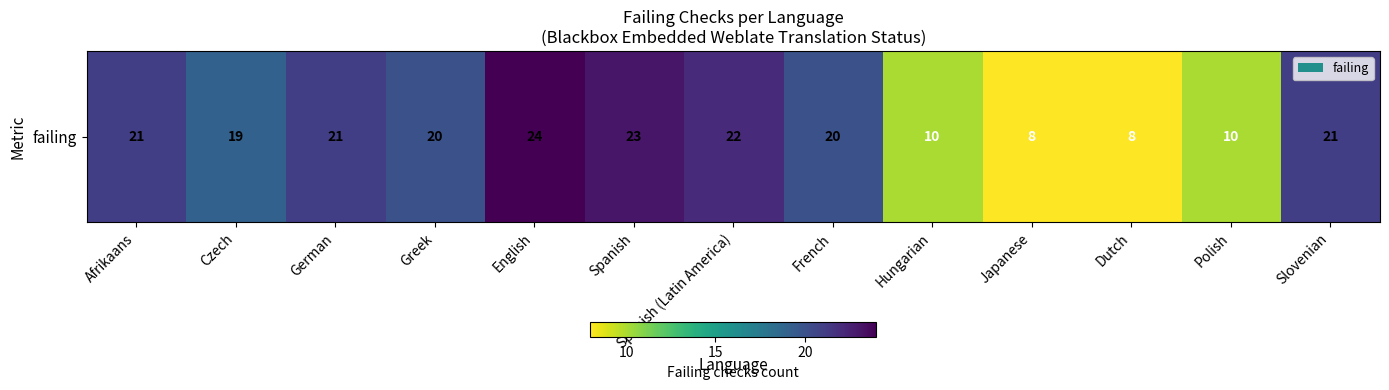

The chart shows a value of 24 at English. True or false?

True